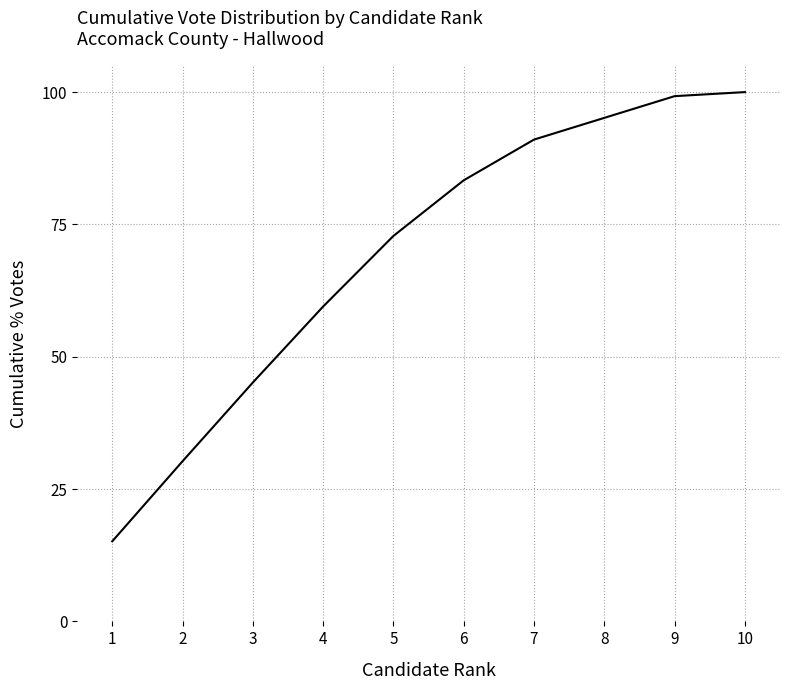

What is the change in value from 1 to 6?

+68.2